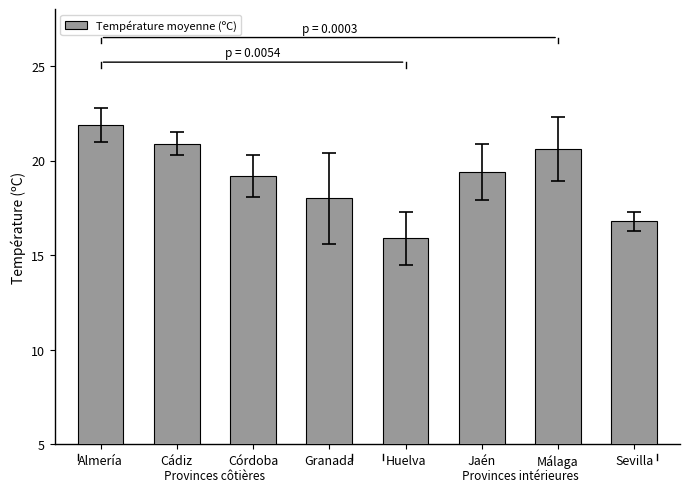

The value at Jaén is 19.4. True or false?

True